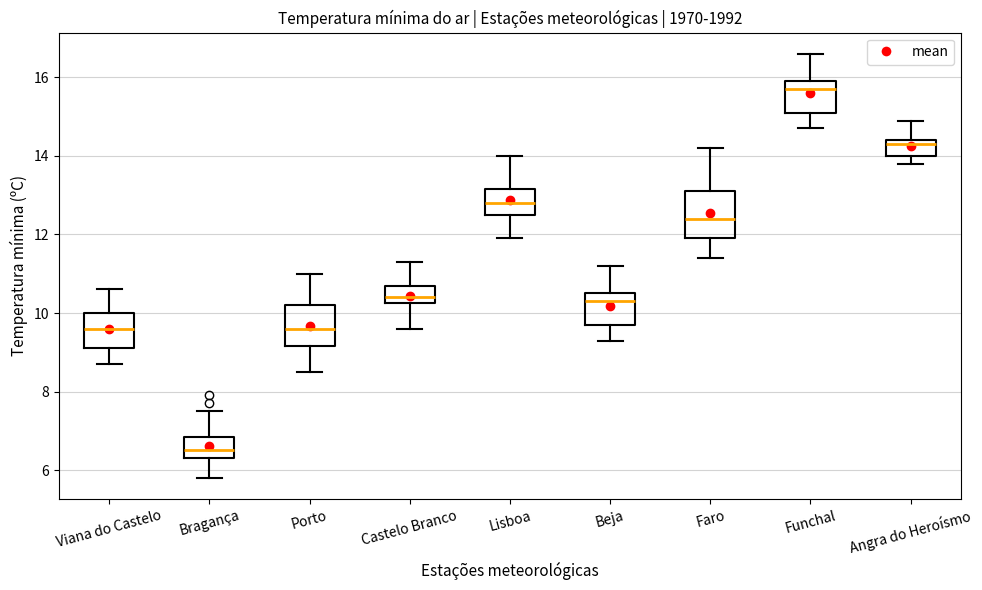

Where does the median line of the box for Porto sit on the y-axis? The values are not printed on the chart, so give them approximately, as read against the axis.

9.6